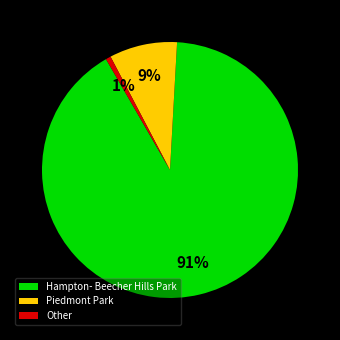

What is the smallest slice in the pie chart?

Other